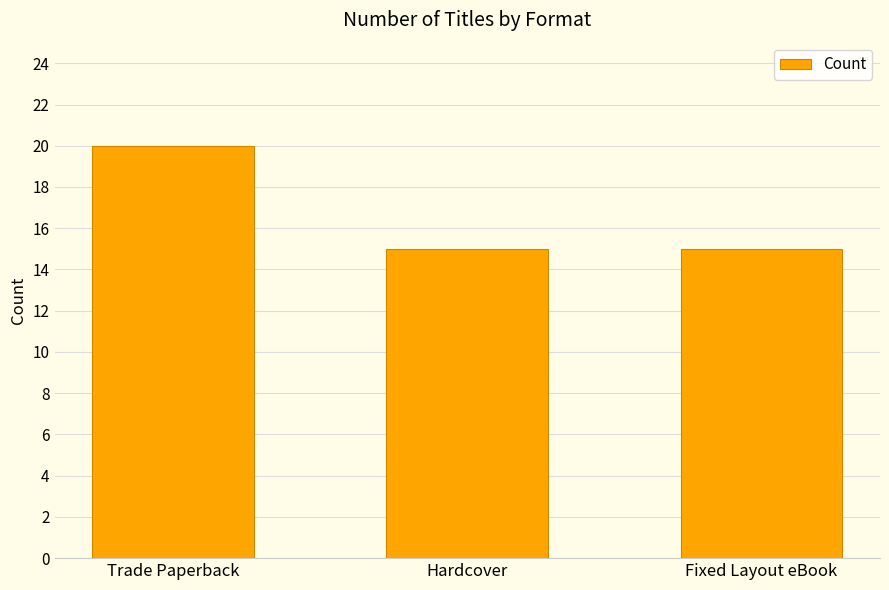

How many distinct data groups are displayed?

1